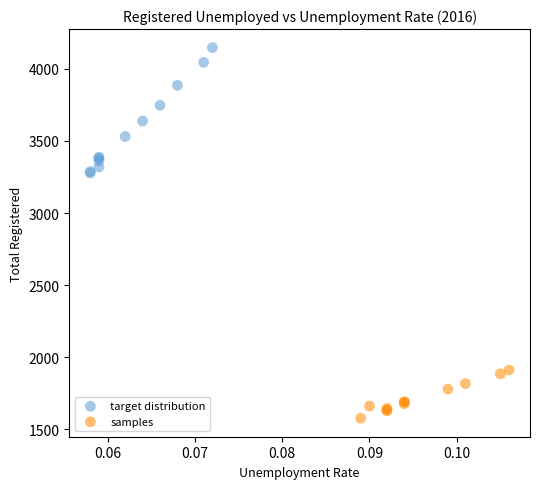

Which series has the widest spread of Y values?

target distribution